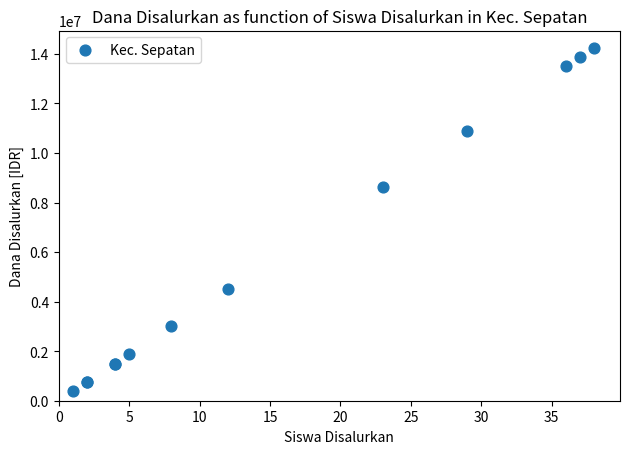

What Y value in the scatter plot is closest to 7312500?

8625000